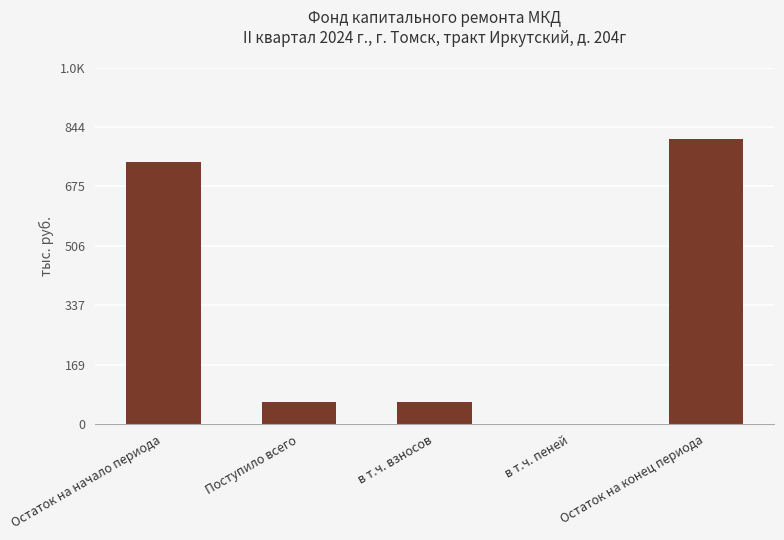

Where does the data first go above 64?

Остаток на начало периода